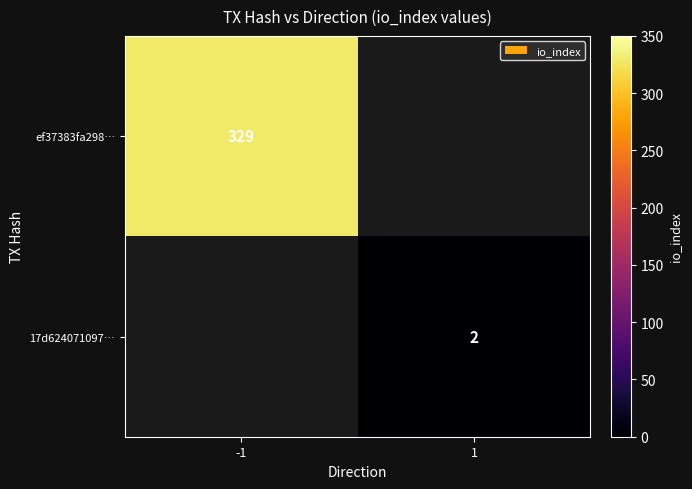

Is it true that 17d624071097… equals 2 at 1?

True